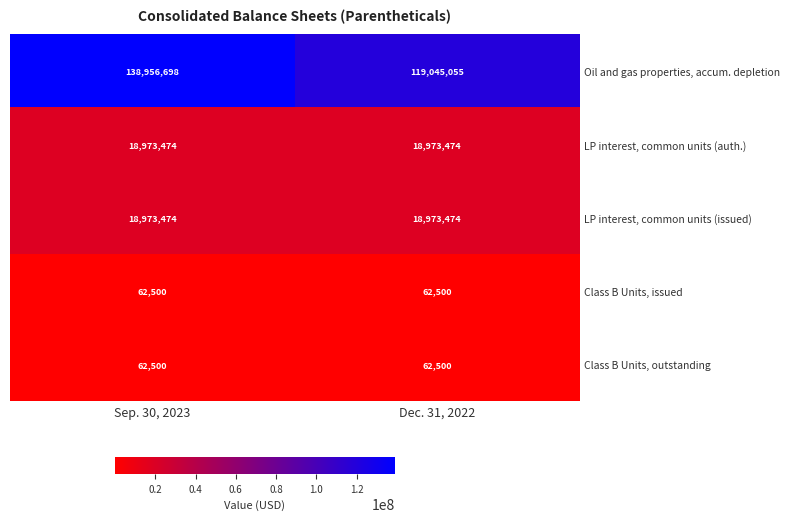

Reading left to right, what are all the values shown in this chart?

Oil and gas properties, accum. depletion: Sep. 30, 2023=138956698	Dec. 31, 2022=119045055
LP interest, common units (auth.): Sep. 30, 2023=18973474	Dec. 31, 2022=18973474
LP interest, common units (issued): Sep. 30, 2023=18973474	Dec. 31, 2022=18973474
Class B Units, issued: Sep. 30, 2023=62500	Dec. 31, 2022=62500
Class B Units, outstanding: Sep. 30, 2023=62500	Dec. 31, 2022=62500